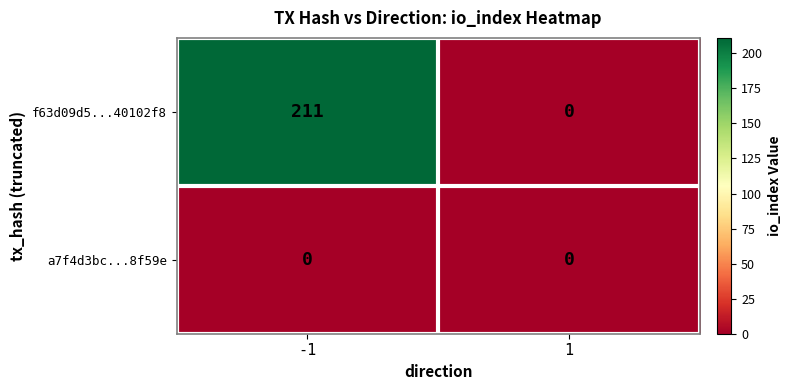

List the series in order of their peak value, highest first.

f63d09d5...40102f8, a7f4d3bc...8f59e